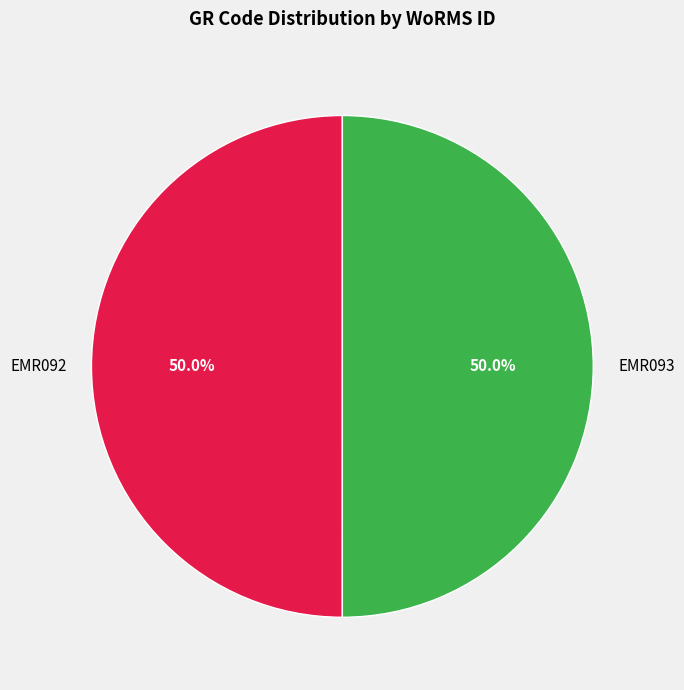

Count the number of slices in the pie.

2